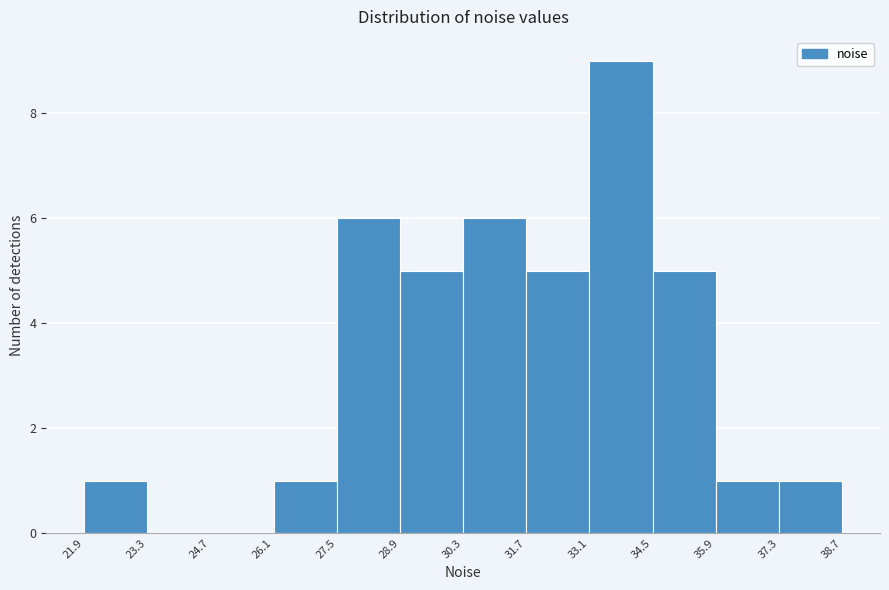

How tall is the bar that spans 28.9 to 30.3 on the x-axis? The values are not printed on the chart, so give them approximately, as read against the axis.

5